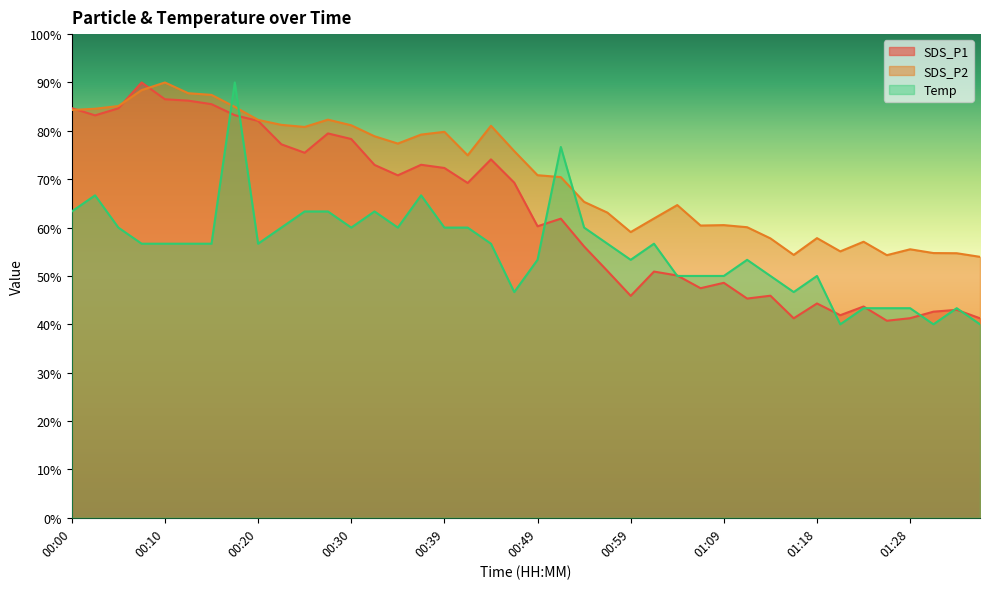

Where does the Temp series first go above 56?

00:00